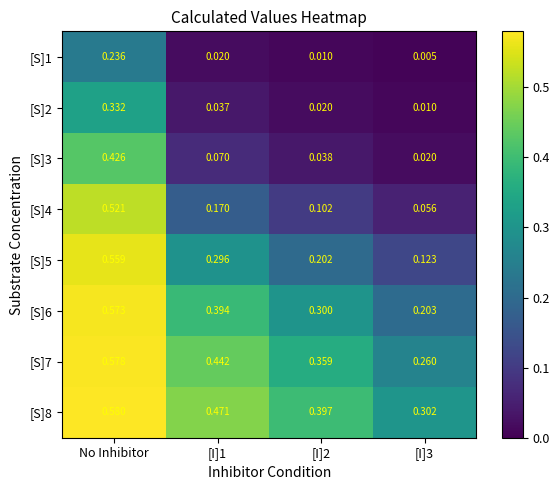

Is the value of [S]4 at [I]3 greater than the value of [S]6 at [I]2?

No